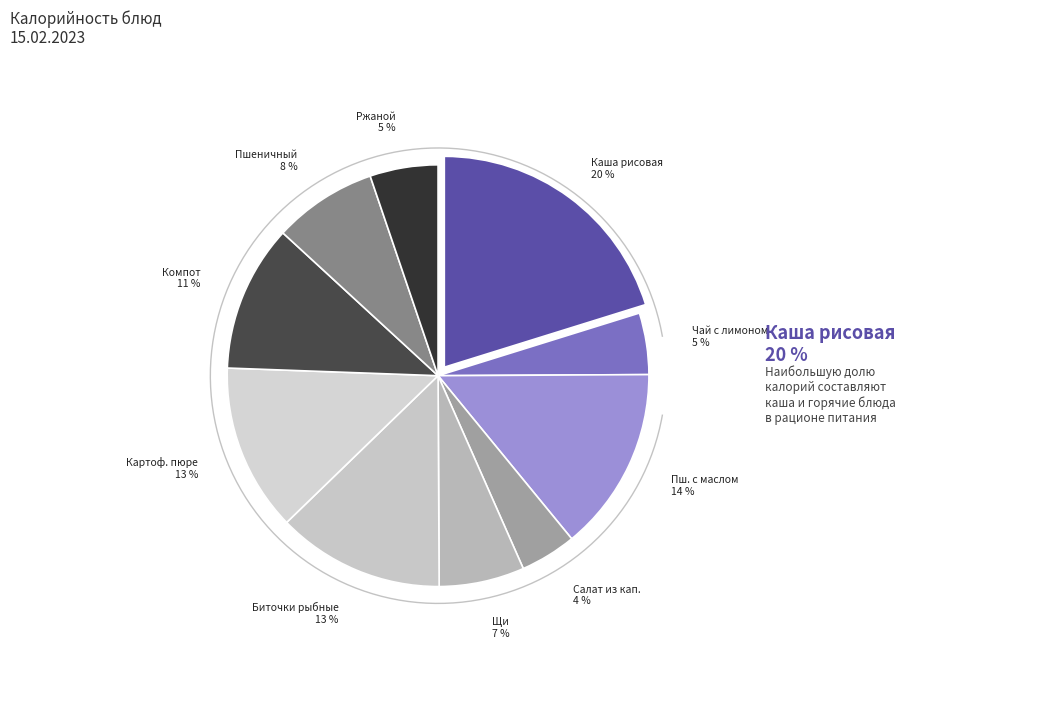

Is there a majority slice in this chart?

No